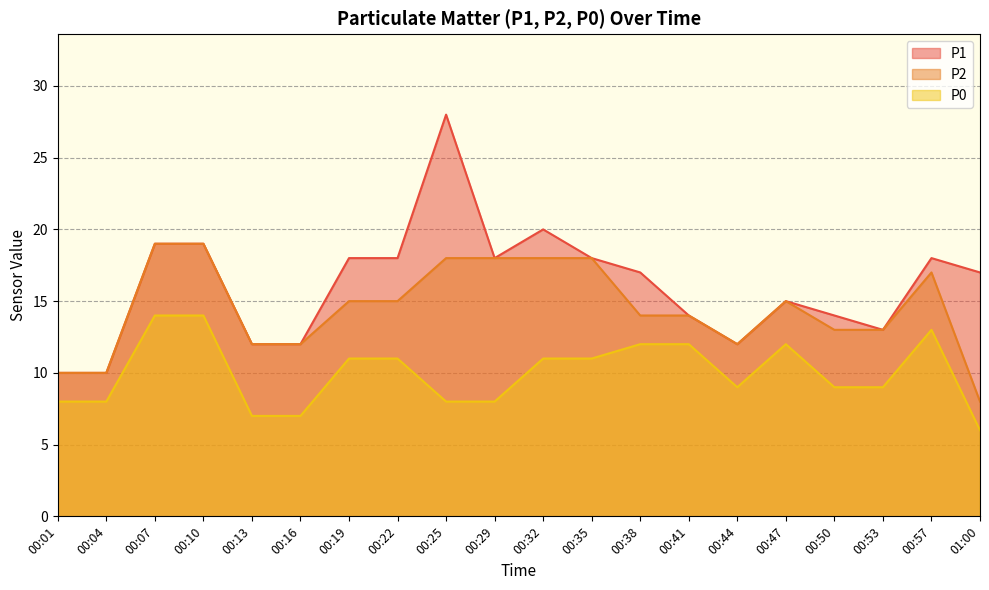

Reading left to right, what are all the values shown in this chart?

P1: 10	10	19	19	12	12	18	18	28	18	20	18	17	14	12	15	14	13	18	17
P2: 10	10	19	19	12	12	15	15	18	18	18	18	14	14	12	15	13	13	17	8
P0: 8	8	14	14	7	7	11	11	8	8	11	11	12	12	9	12	9	9	13	6